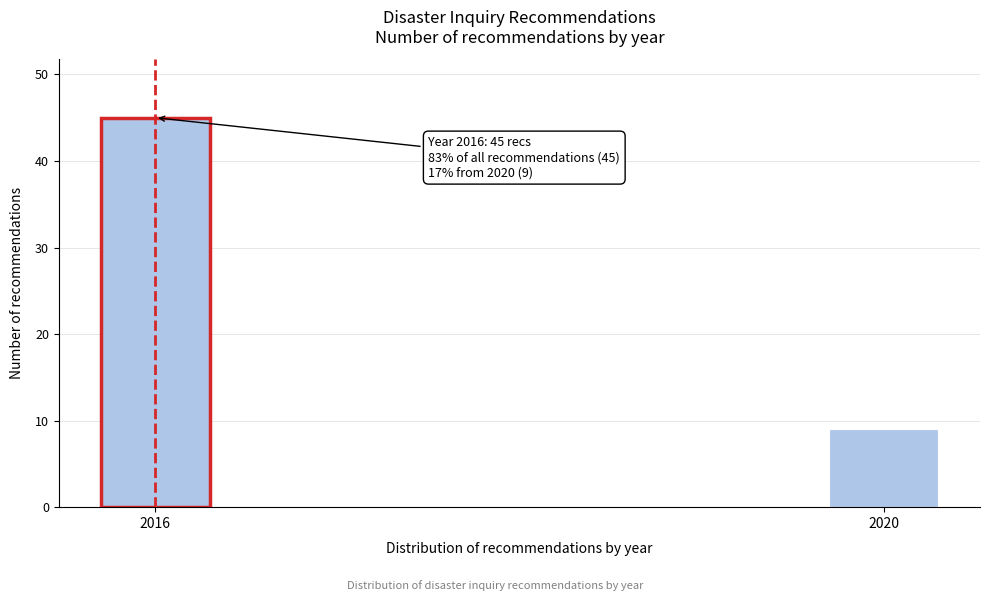

Reading right to left, list all the values displayed in this chart.

9	45